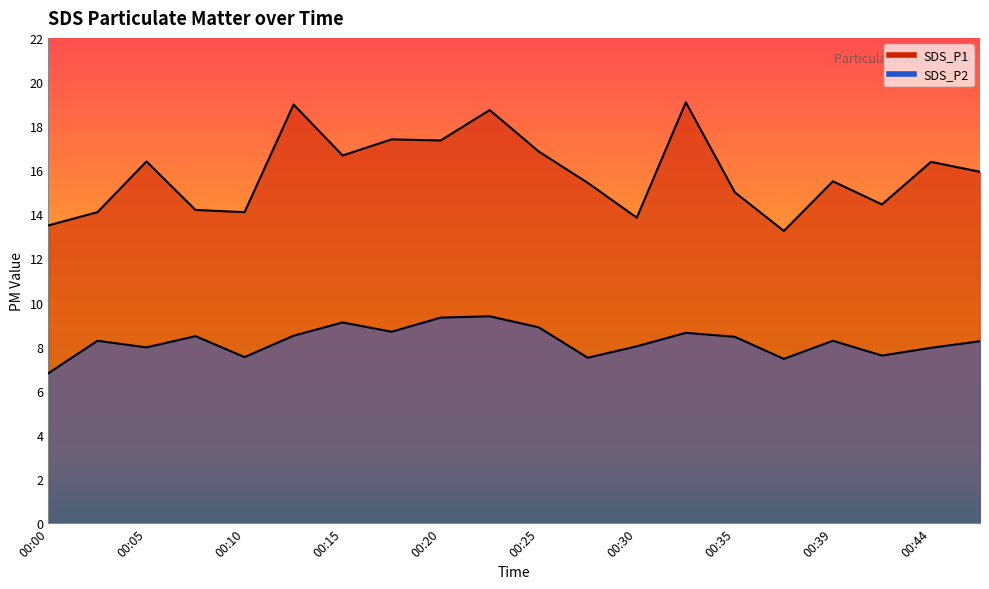

True or false: SDS_P1 and SDS_P2 intersect in this chart.

False